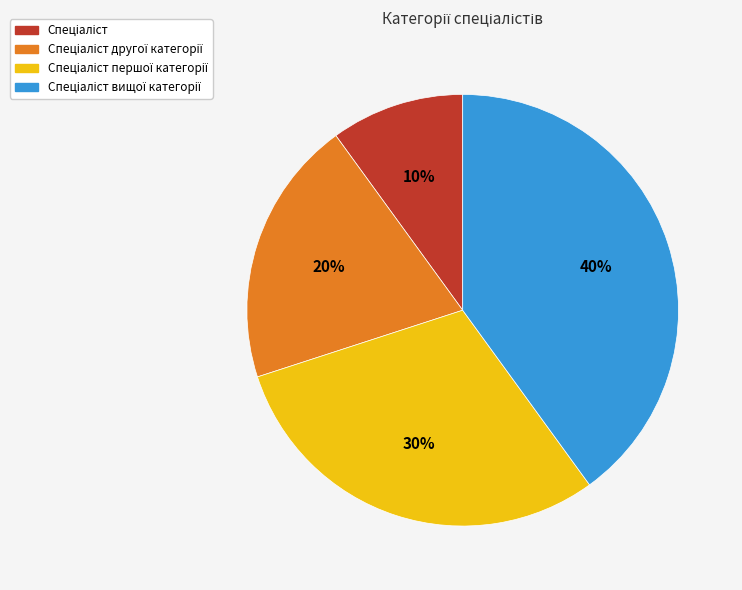

Is there a majority slice in this chart?

No